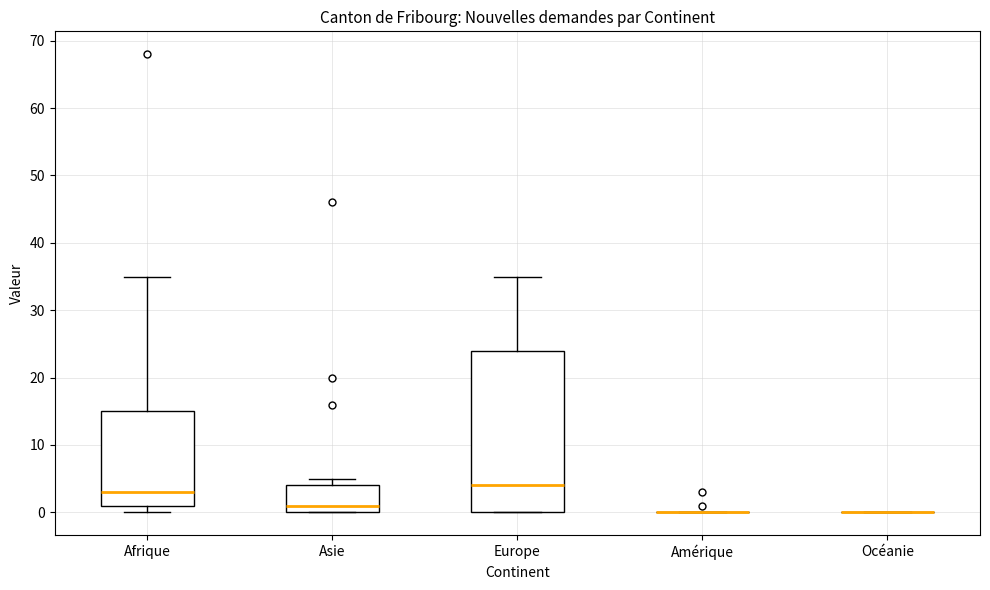

Reading left to right, read every box against the y-axis: the position of its median line, the range the box covers, and the ends of its whiskers. The values are not printed on the chart, so give them approximately, as read against the axis.

Afrique: median 3, box 1 to 15, whiskers 0 to 35
Asie: median 1, box 0 to 4, whiskers 0 to 5
Europe: median 4, box 0 to 24, whiskers 0 to 35
Amérique: box collapsed to a line at 0, whiskers 0 to 0
Océanie: box collapsed to a line at 0, whiskers 0 to 0